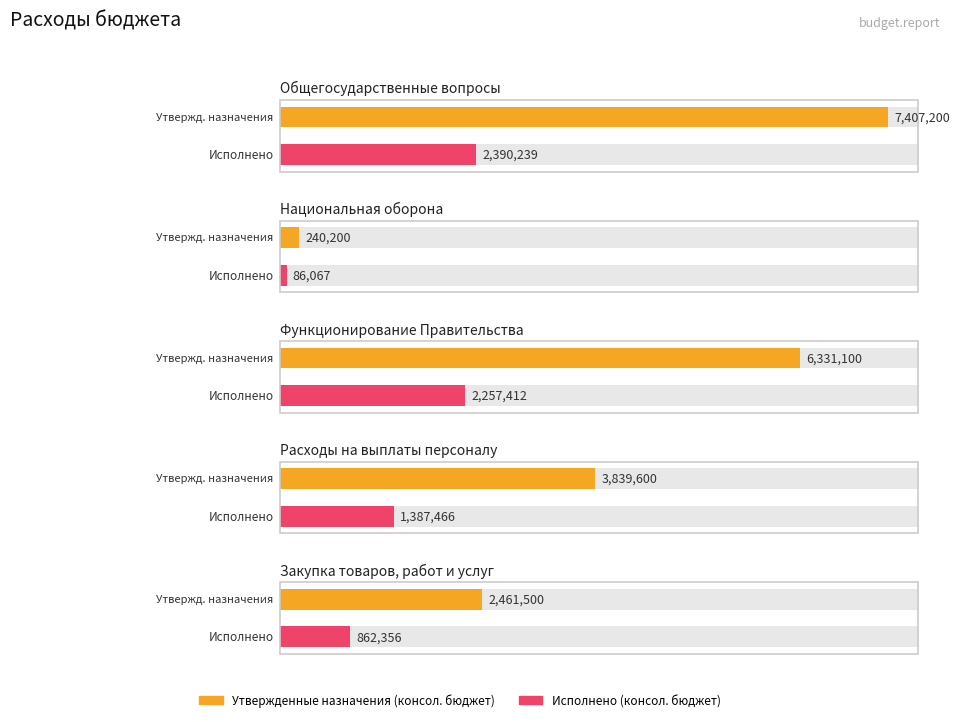

Rank the series at Закупка товаров, работ и услуг from highest to lowest value.

Утвержденные назначения (консол. бюджет), Исполнено (консол. бюджет)